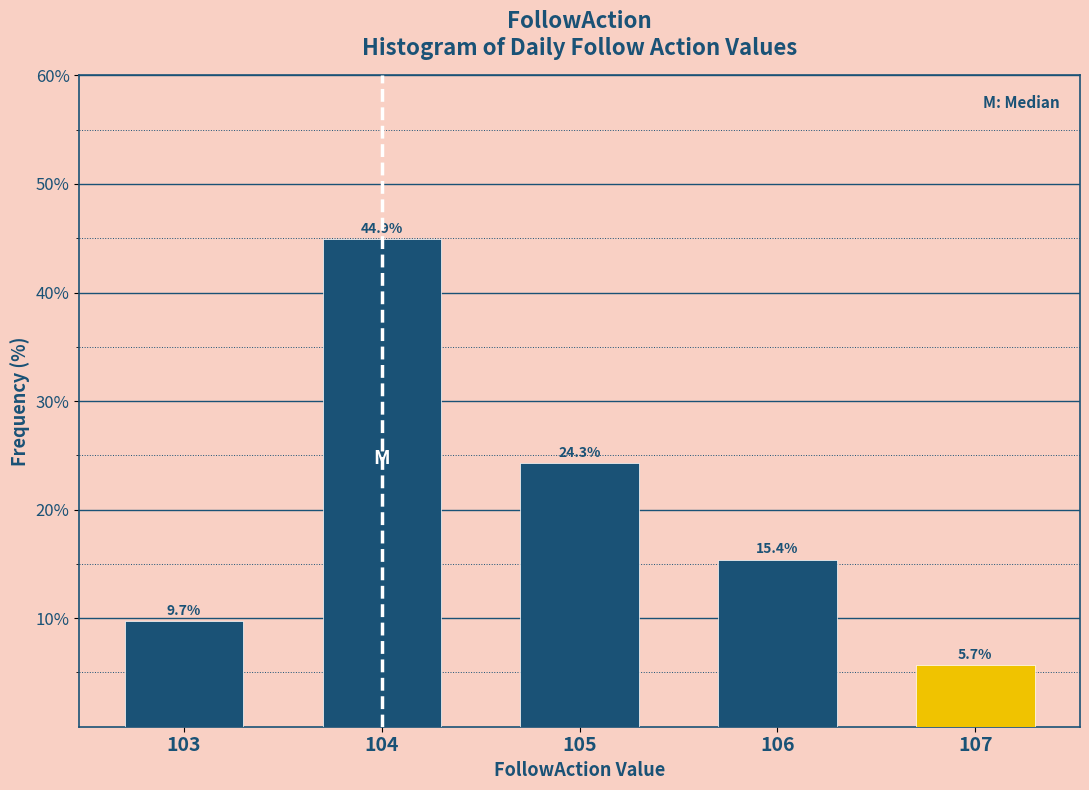

Reading right to left, list all the values displayed in this chart.

107=5.7	106=15.4	105=24.3	104=44.9	103=9.7